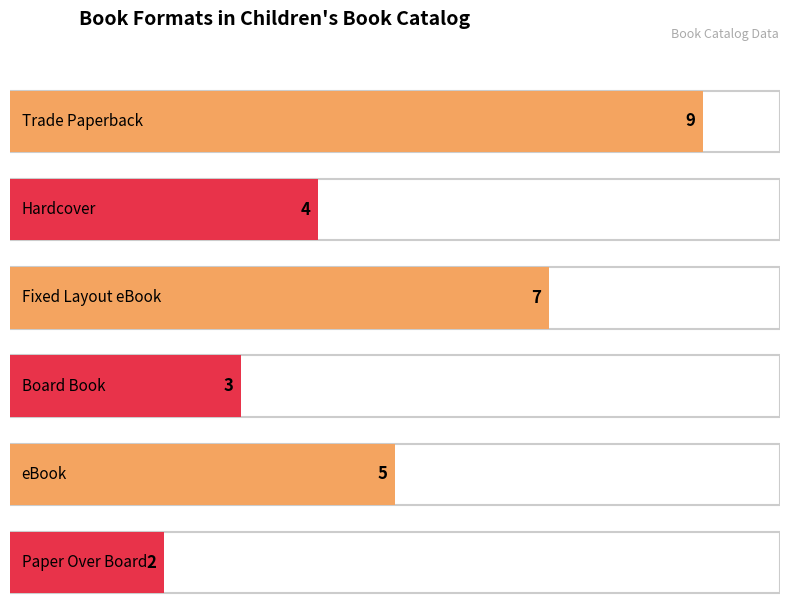

At which label does the data first exceed 5?

Trade Paperback